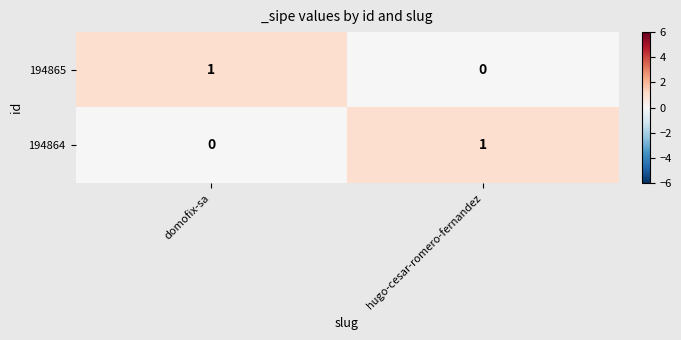

Is it true that 194864 equals 0 at domofix-sa?

True